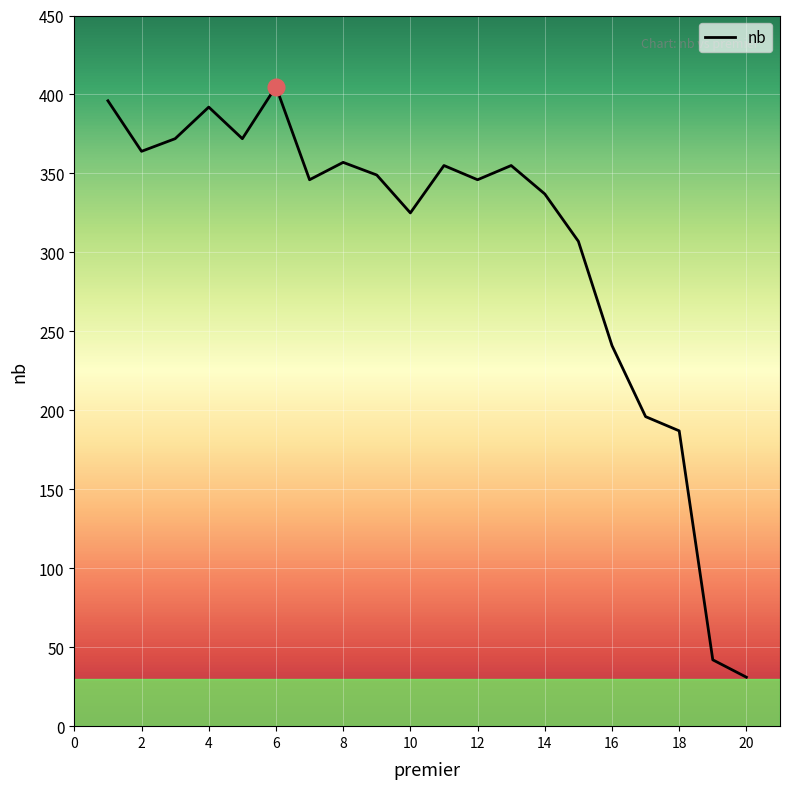

What is the maximum value shown in the chart?

405